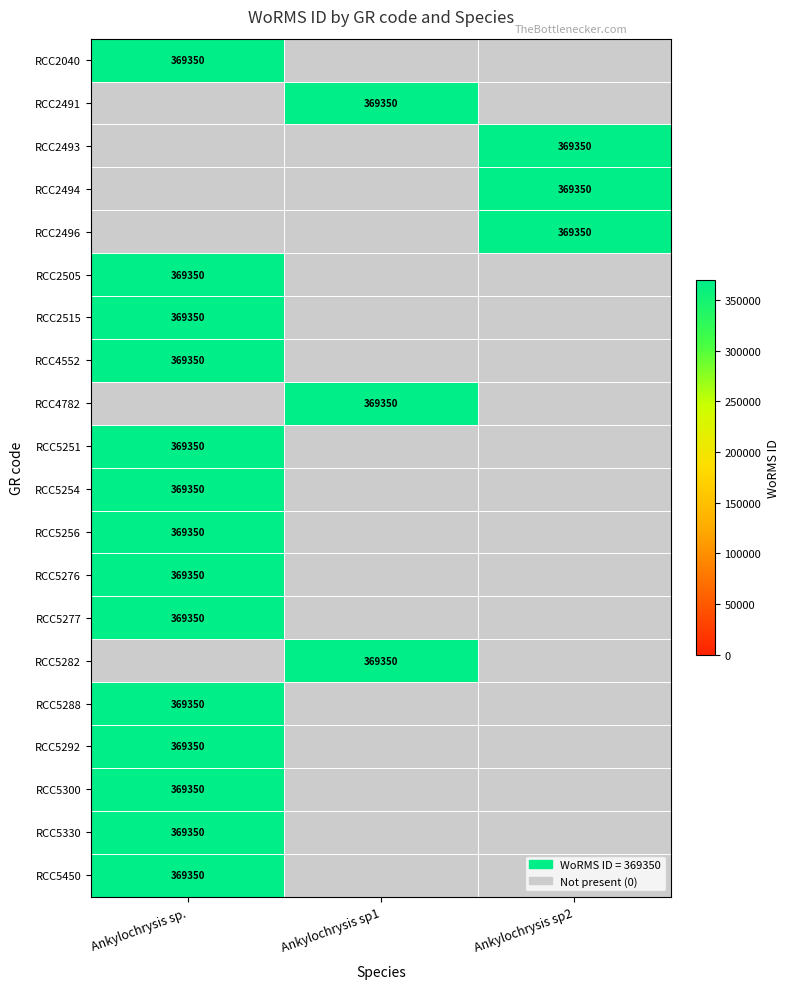

Which series has the largest total across all categories?

Ankylochrysis sp.